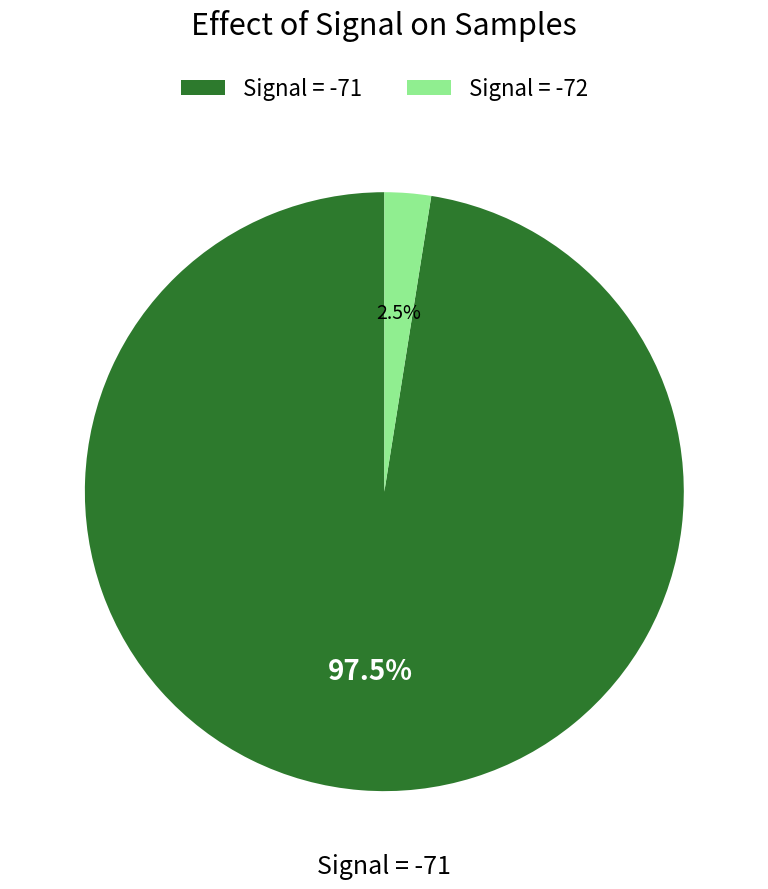

Which slice is the smallest?

Signal = -72